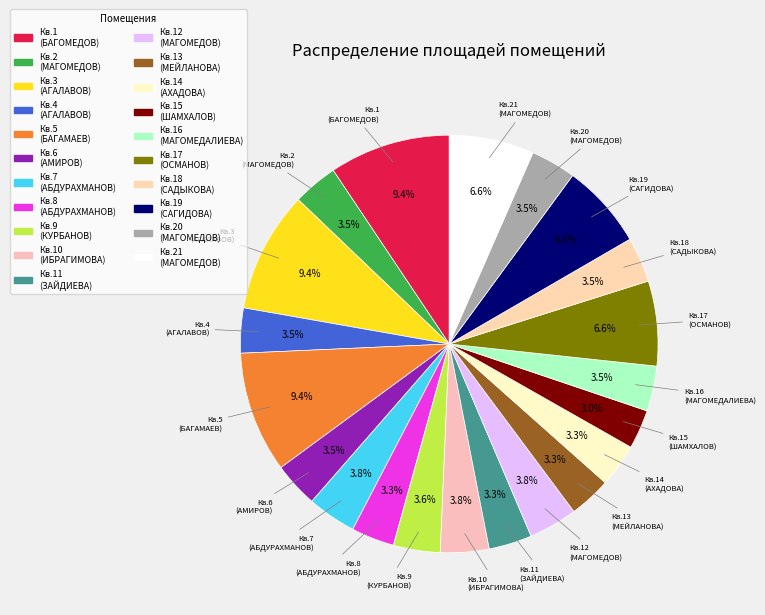

How many segments does this pie chart have?

21